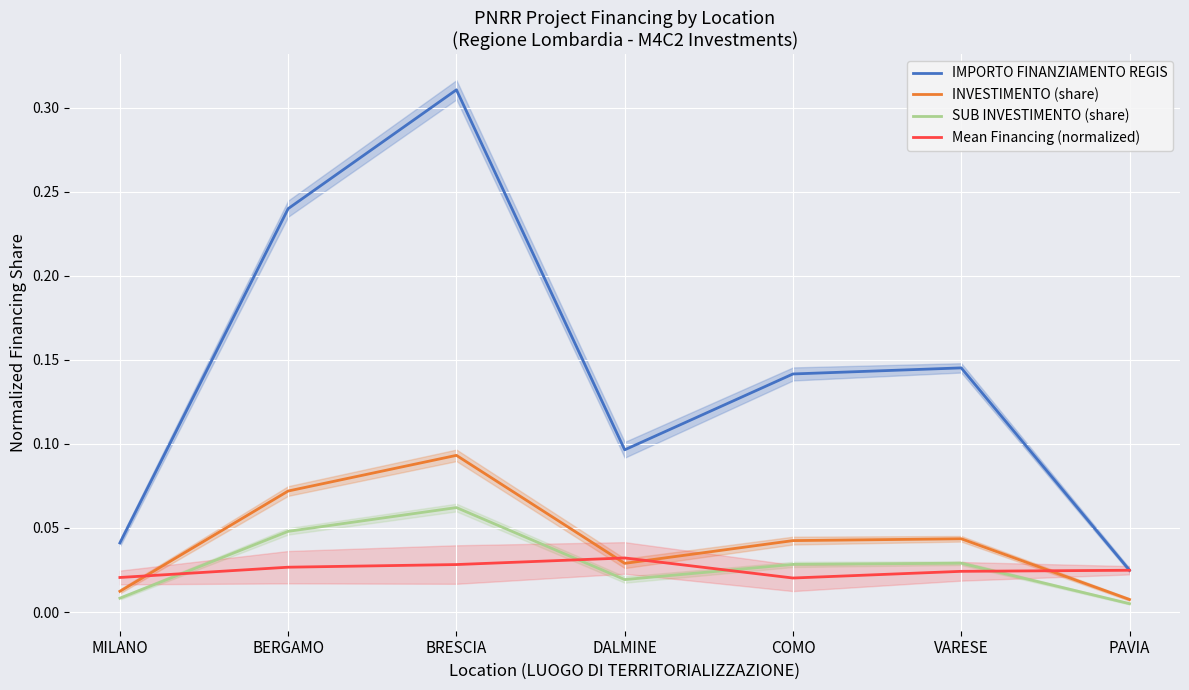

True or false: IMPORTO FINANZIAMENTO REGIS and Mean Financing (normalized) intersect in this chart.

False